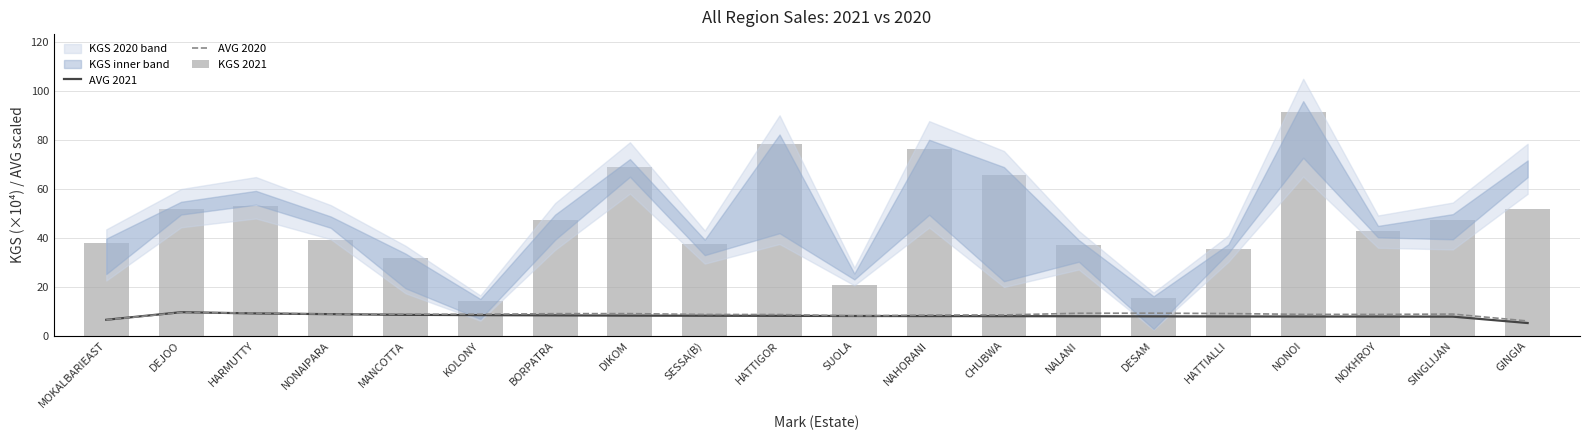

What is the difference between the AVG 2021 values at HATTIALLI and DIKOM?

0.3